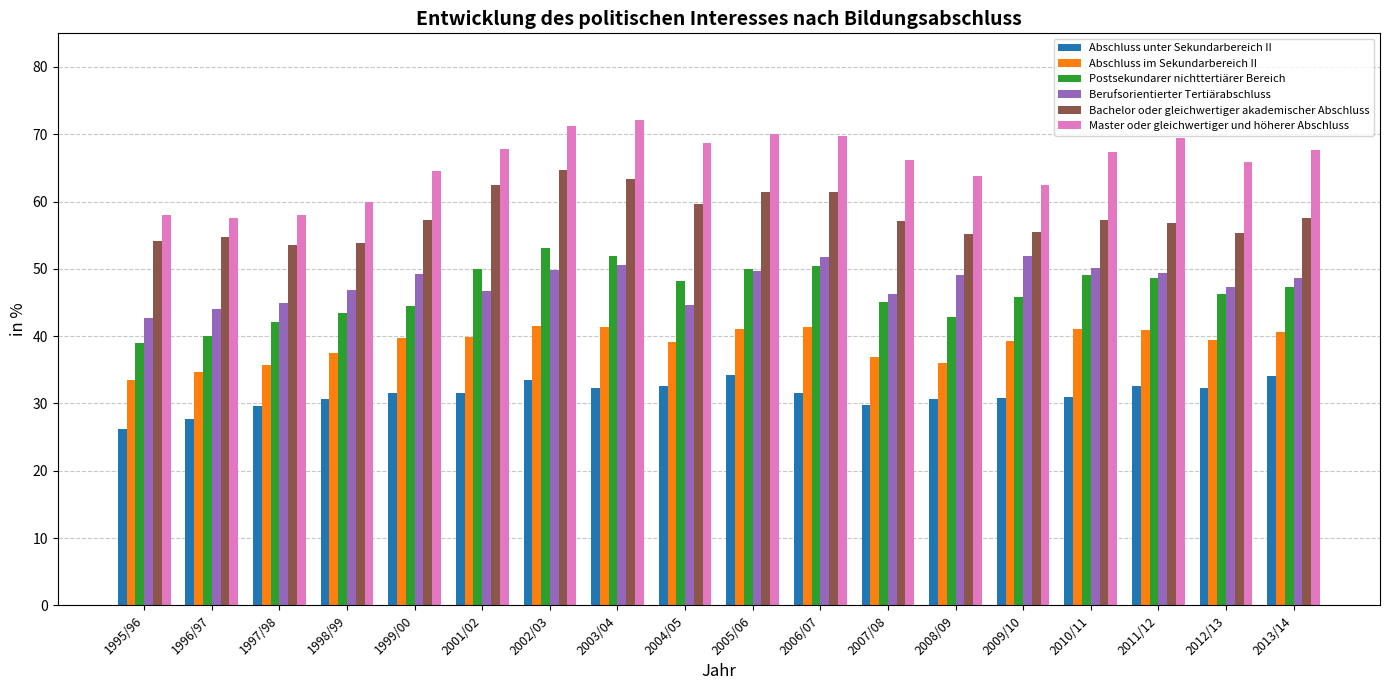

Rank the series at 2011/12 from lowest to highest value.

Abschluss unter Sekundarbereich II, Abschluss im Sekundarbereich II, Postsekundarer nichttertiärer Bereich, Berufsorientierter Tertiärabschluss, Bachelor oder gleichwertiger akademischer Abschluss, Master oder gleichwertiger und höherer Abschluss